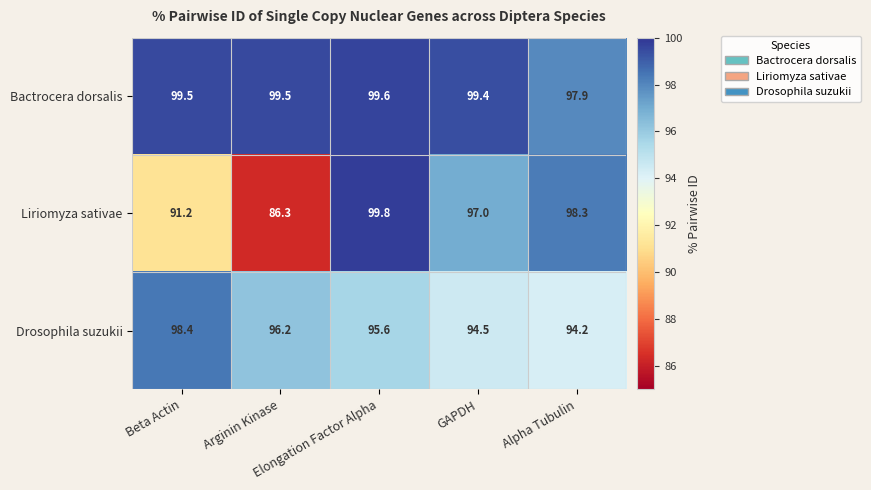

Count the Bactrocera dorsalis values in the range 99 to 100.

4